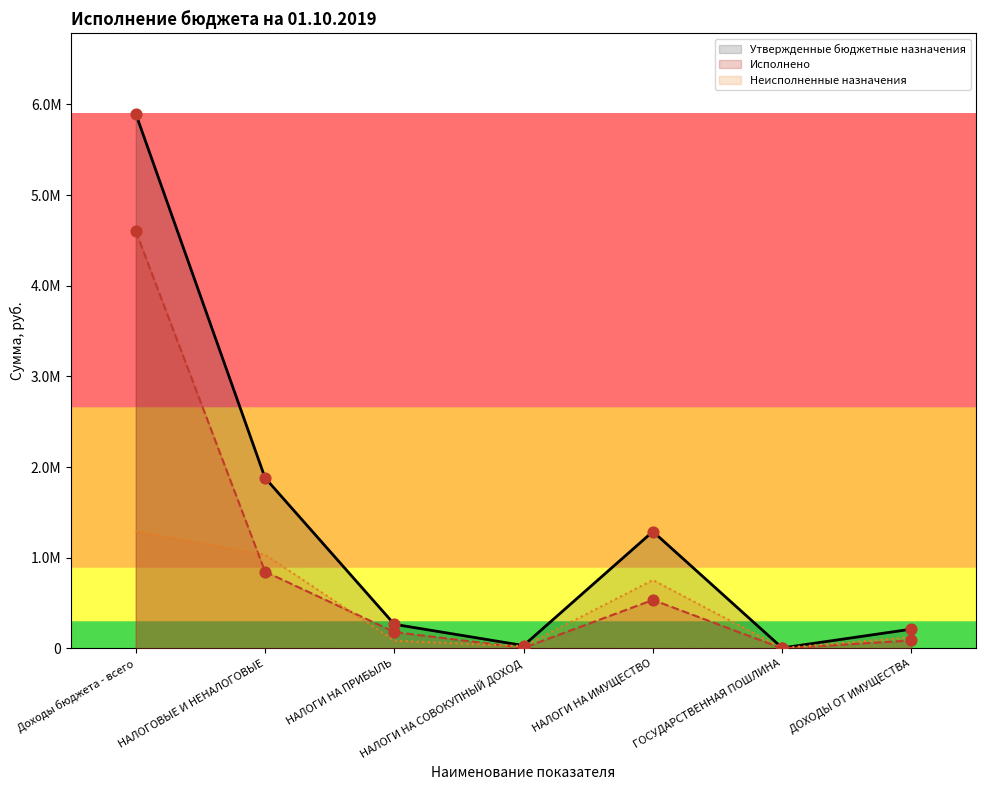

Which series has the largest Y range (max minus min)?

Утвержденные бюджетные назначения